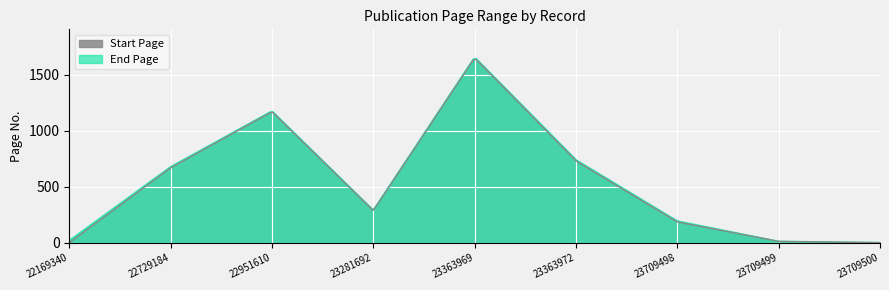

True or false: Start Page and End Page intersect in this chart.

False